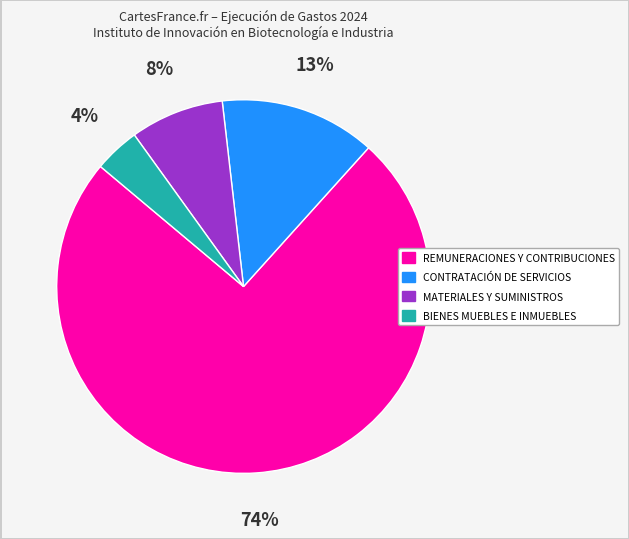

To the nearest percent, what is the average slice percentage?

25%